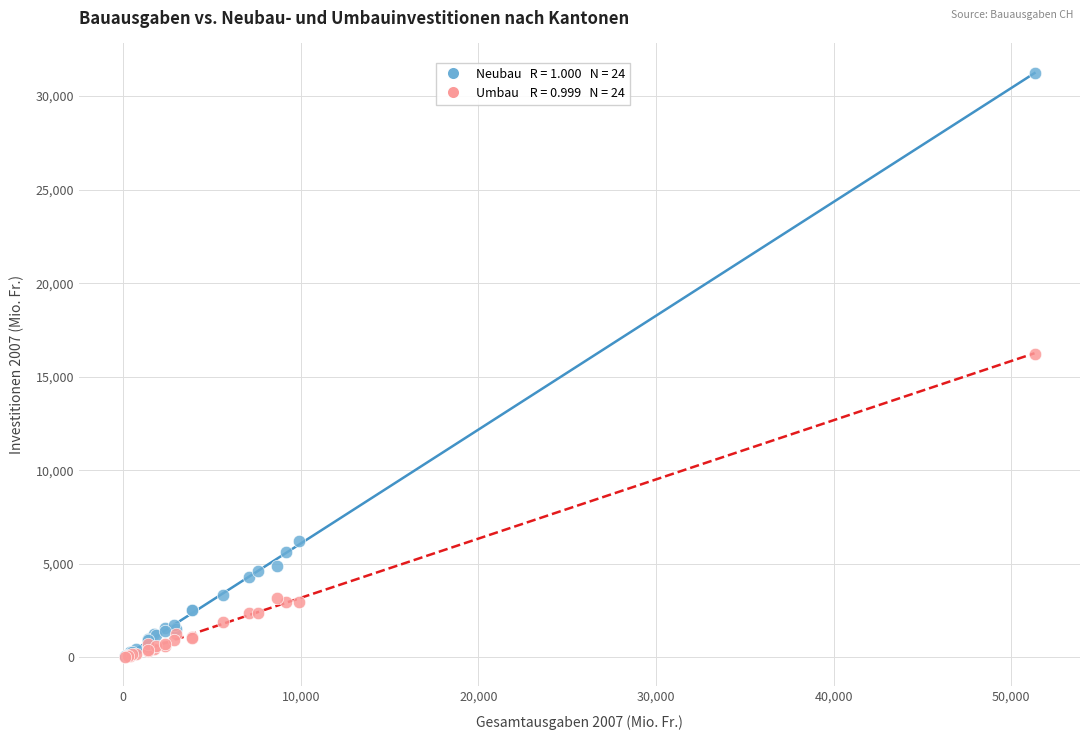

Across all series, what Y value is closest to 15632?

16210.2